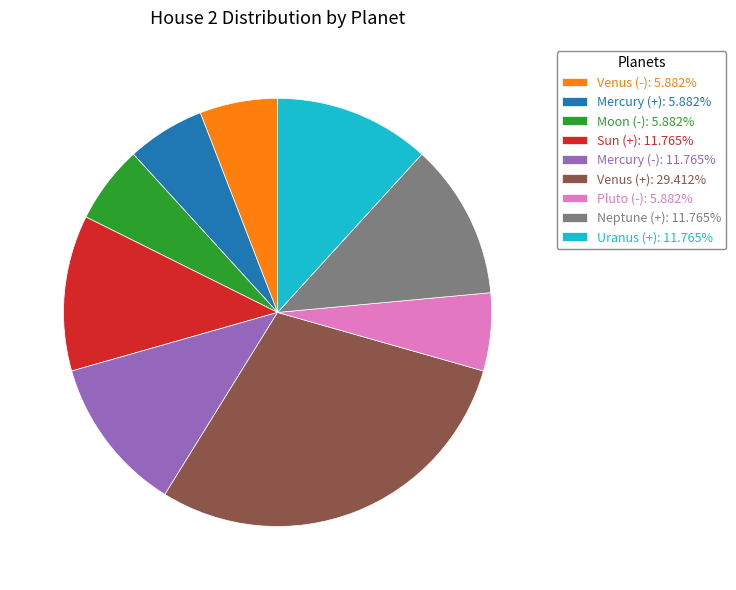

Approximately how many times larger is the value at Sun (+): 11.765% compared to Moon (-): 5.882%?

2.0